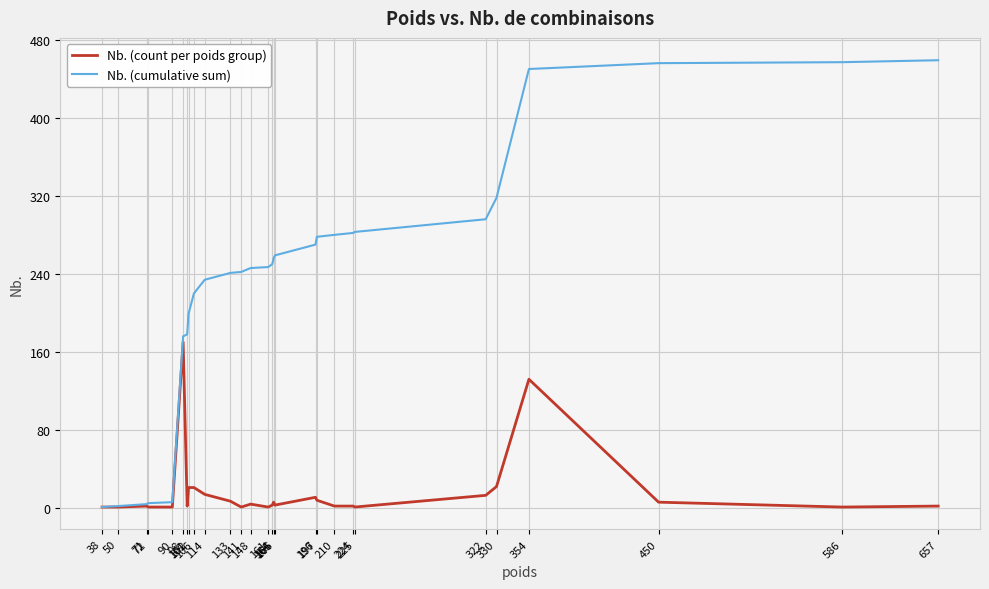

Rank the series by their average value, from highest to lowest.

Nb. (cumulative sum), Nb. (count per poids group)